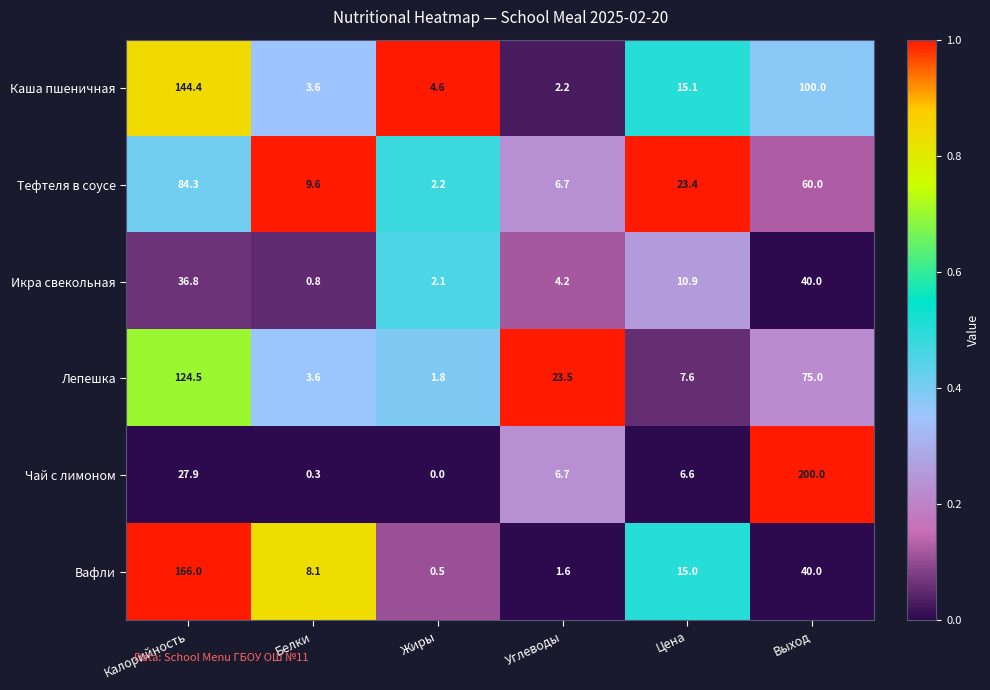

Rank the series at Жиры from lowest to highest value.

Чай с лимоном, Вафли, Лепешка, Икра свекольная, Тефтеля в соусе, Каша пшеничная